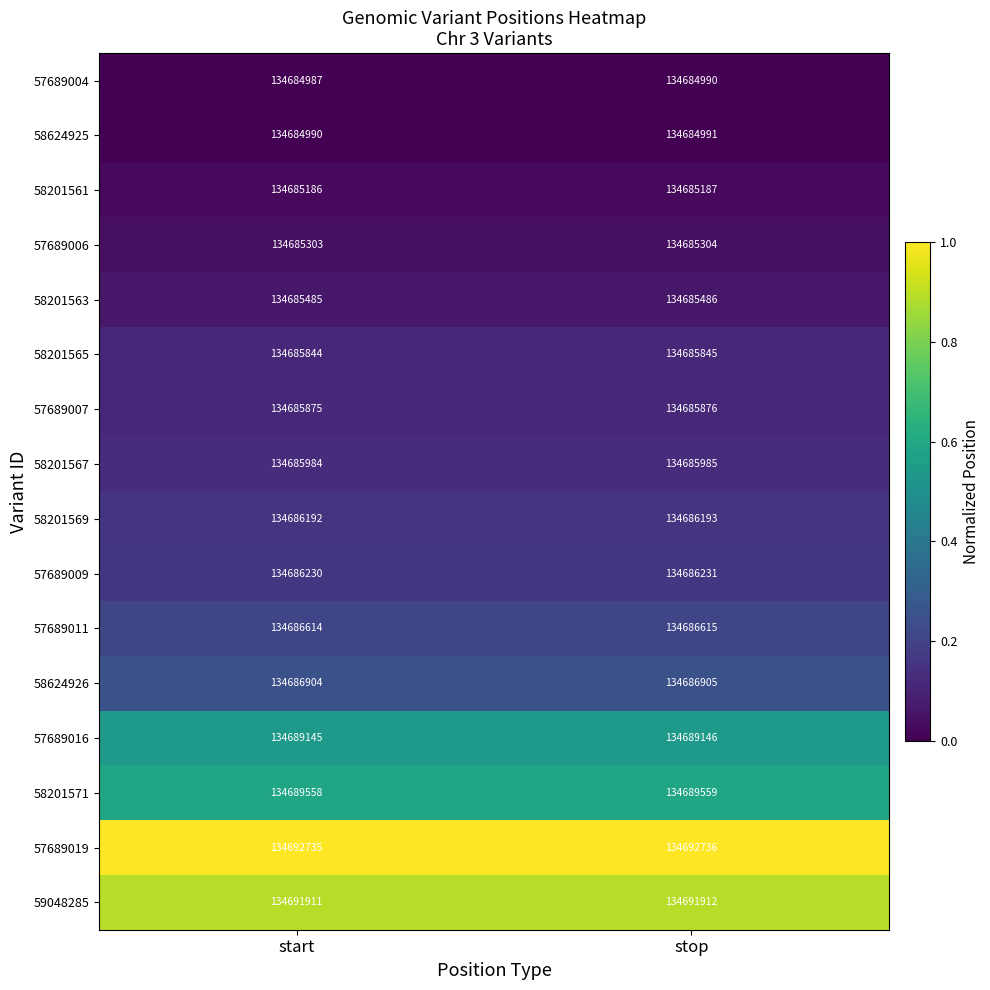

What is the smallest value displayed?

134684987